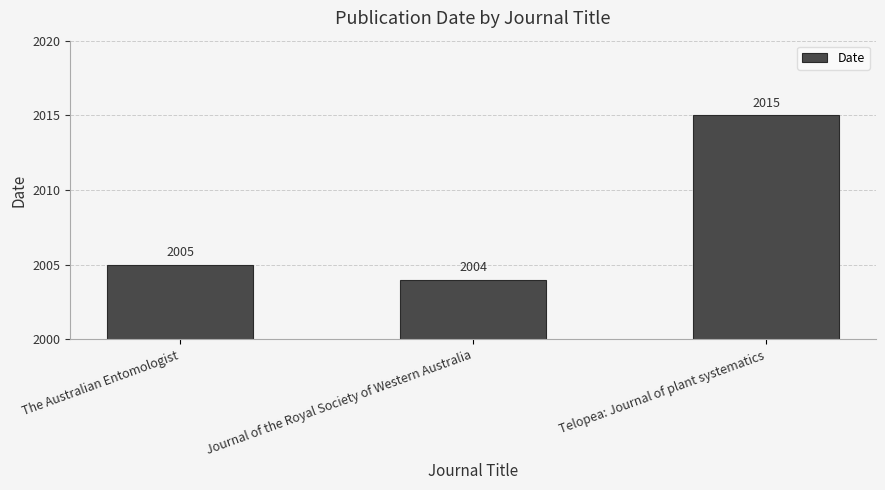

What is the label of the 3rd bar from the right?

The Australian Entomologist